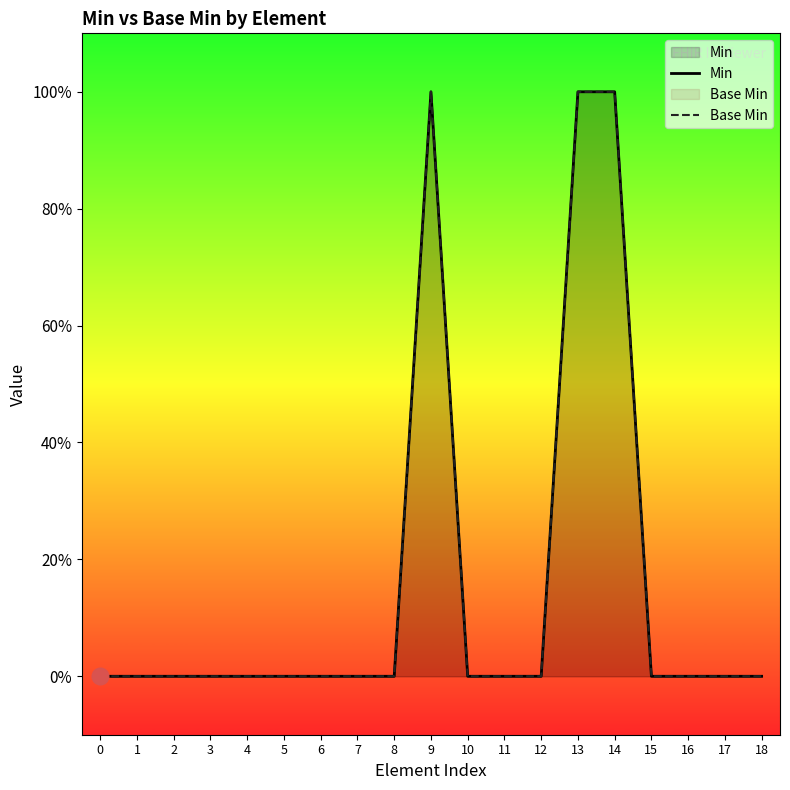

True or false: Base Min has more than 1 points higher than both neighbors.

False